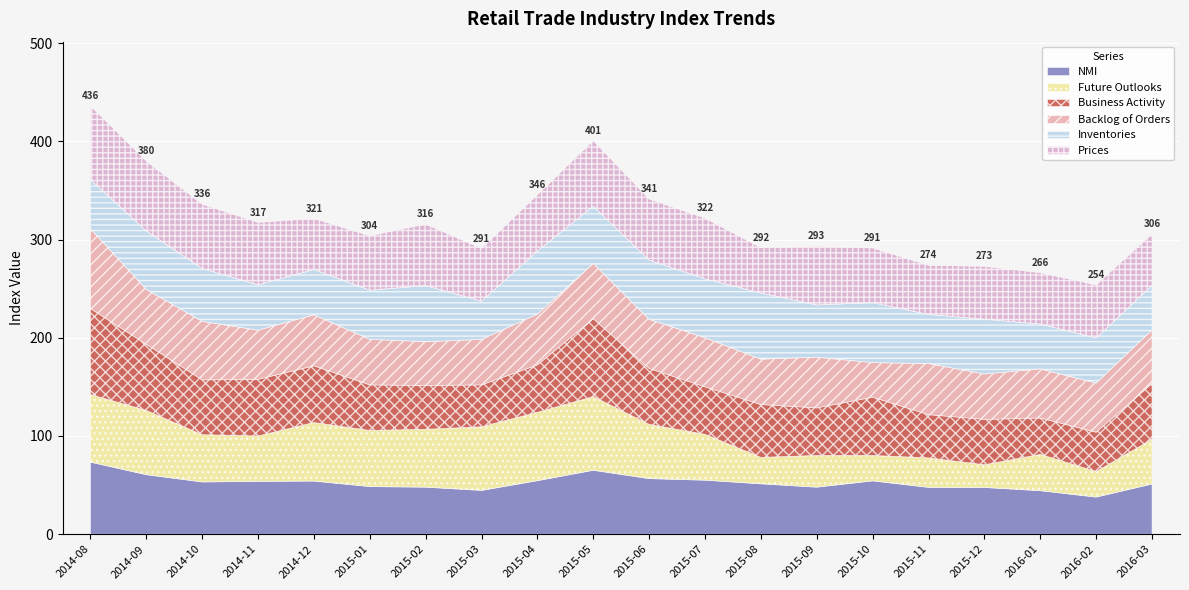

Which series has the widest spread of values?

Future Outlooks